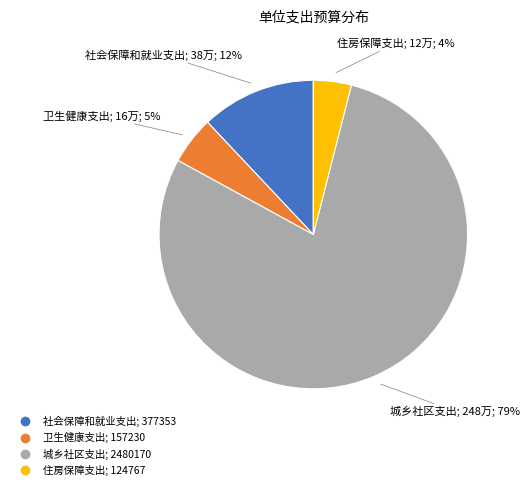

Do 住房保障支出 and 社会保障和就业支出 together represent more than half of the pie?

No